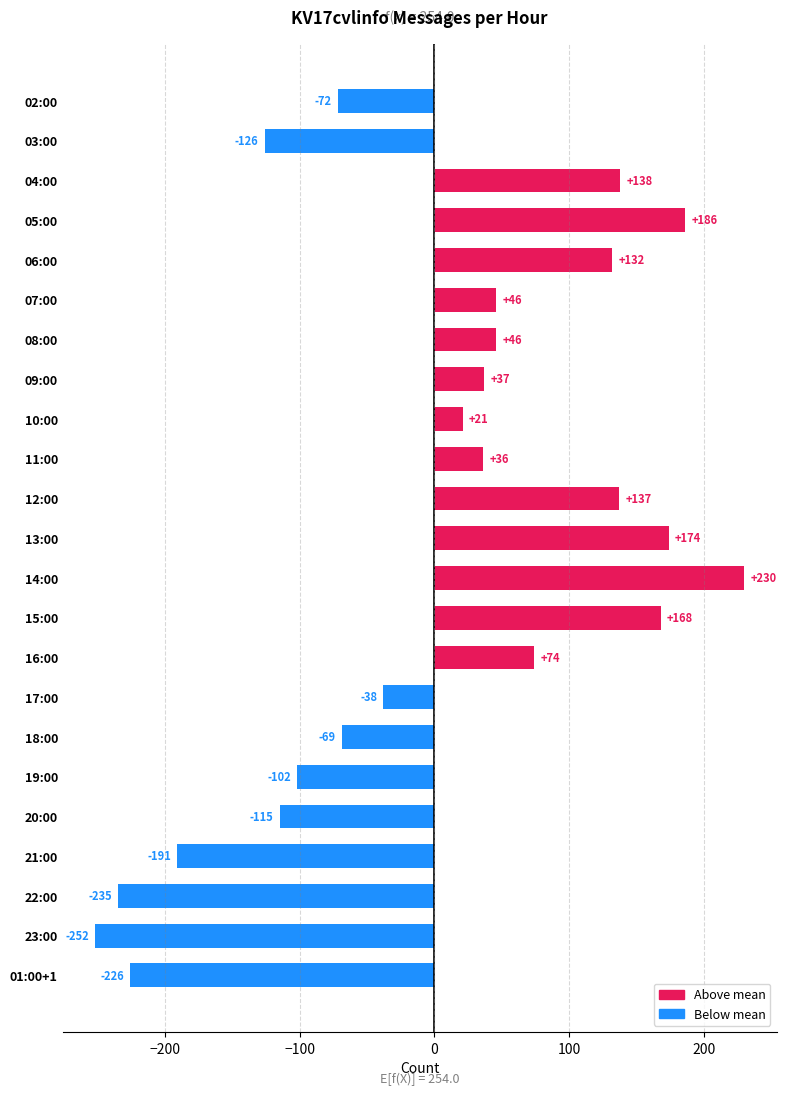

Are the bars horizontal?

Yes